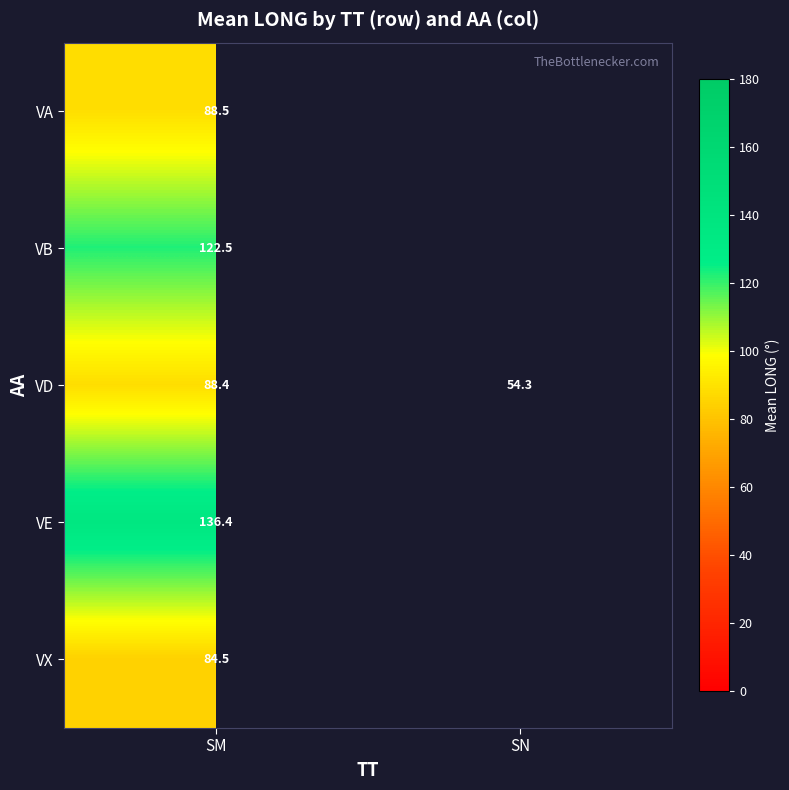

What value does the VD series have at SN?

54.3